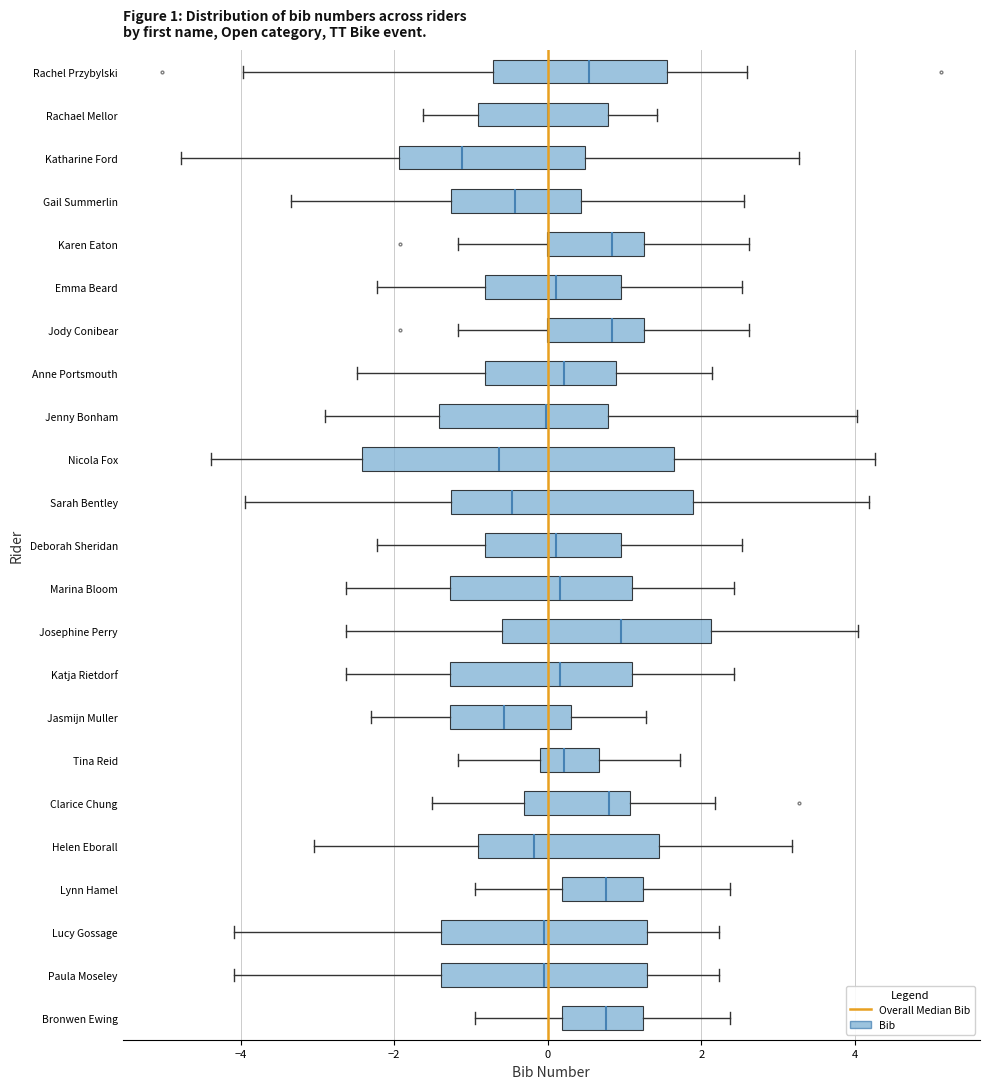

Which box is the widest, from its left edge to its right edge?

Nicola Fox